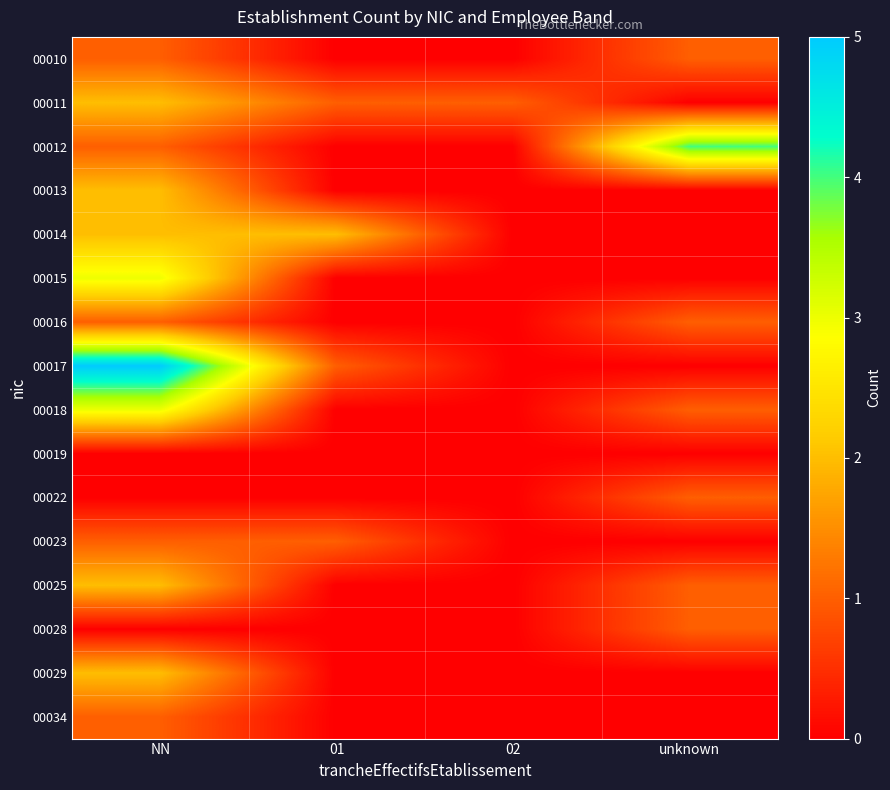

Which series has the widest spread of values?

00017